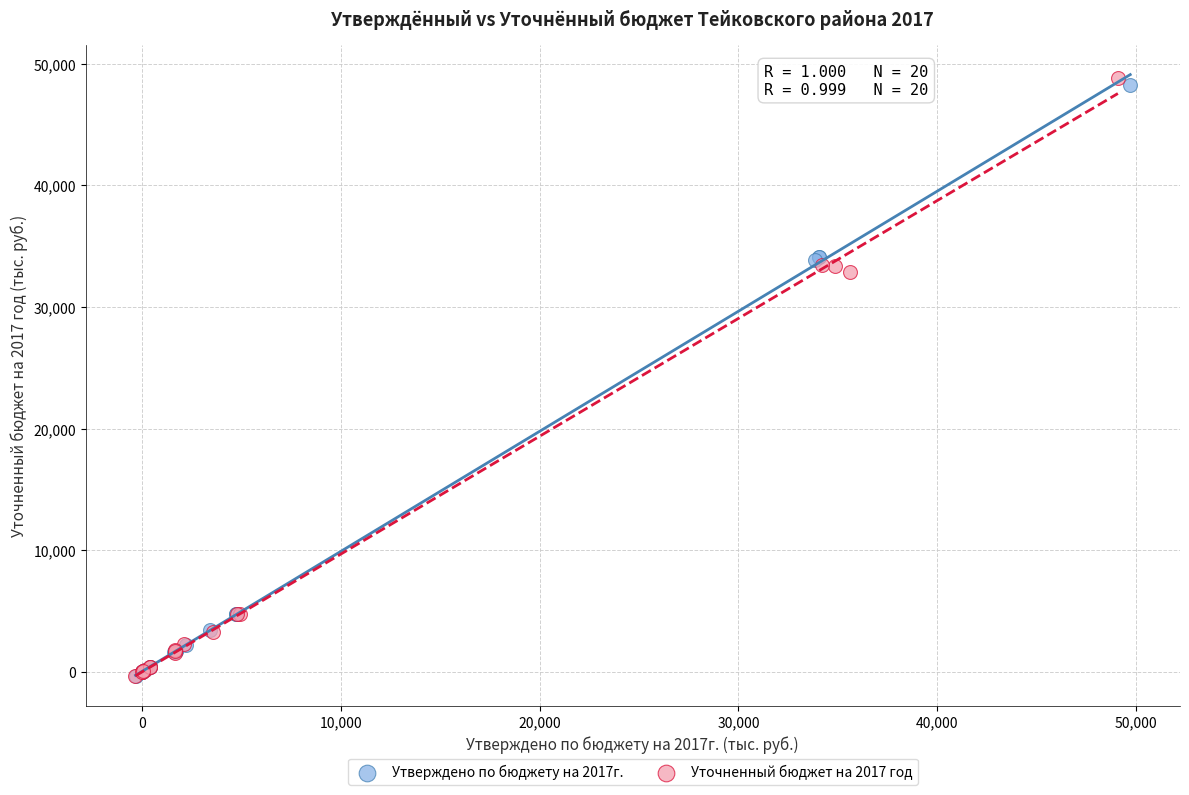

Which series has the widest spread of Y values?

Уточненный бюджет на 2017 год